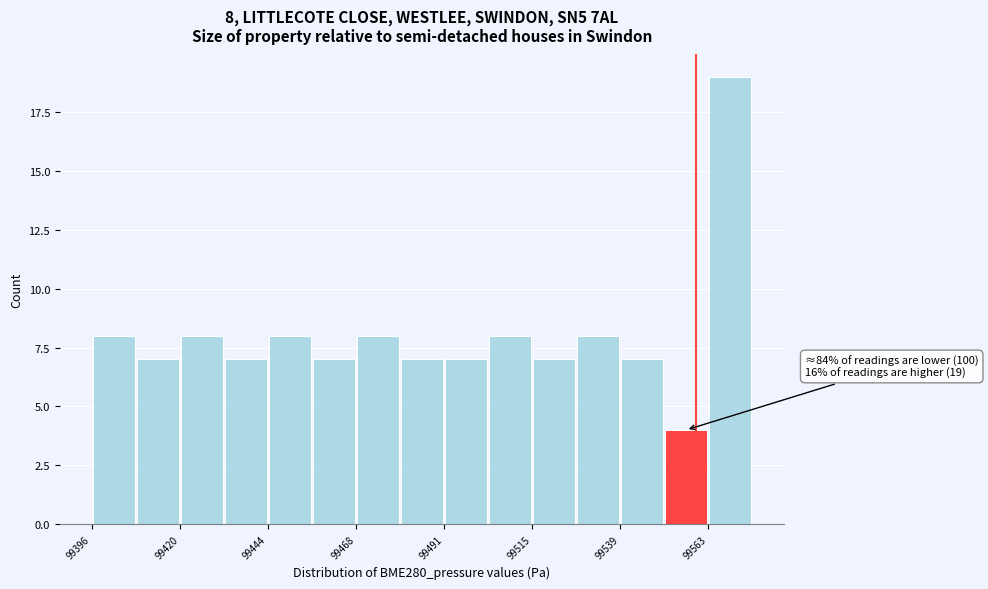

Read against the x-axis, roughly where is the centre of the tallest bar?

99570